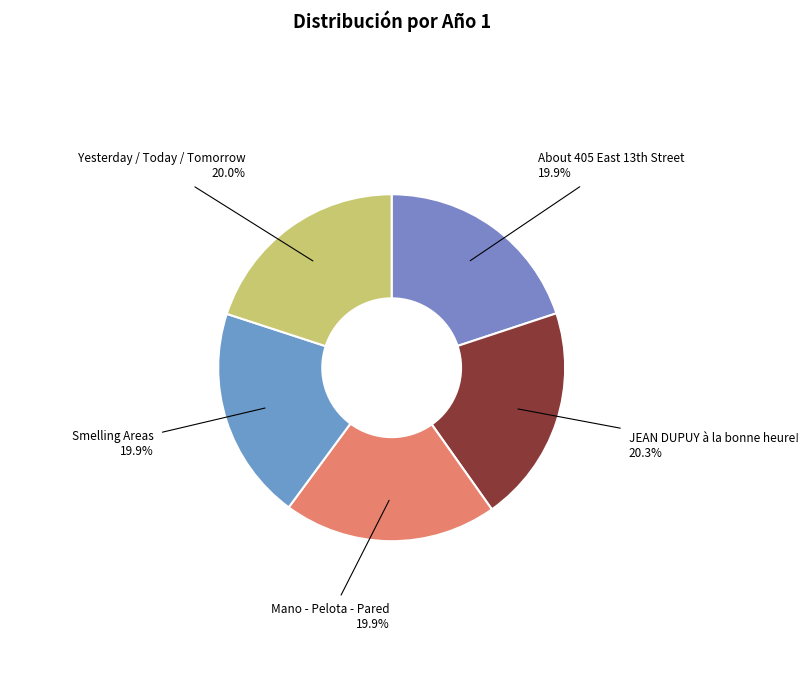

To the nearest percent, what portion does Yesterday / Today / Tomorrow represent?

20%